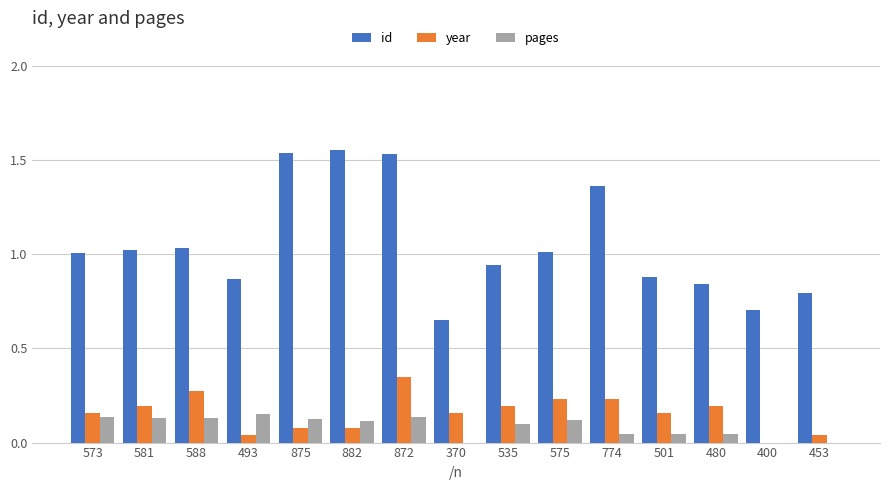

How many groups of bars are there?

15